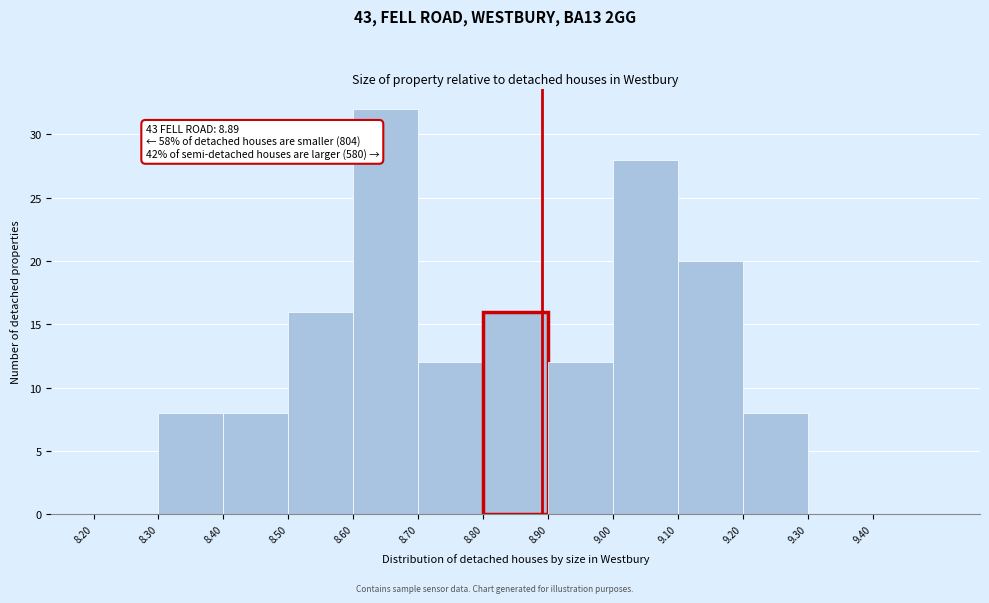

Which range on the x-axis has the tallest bar?

8.6 to 8.7